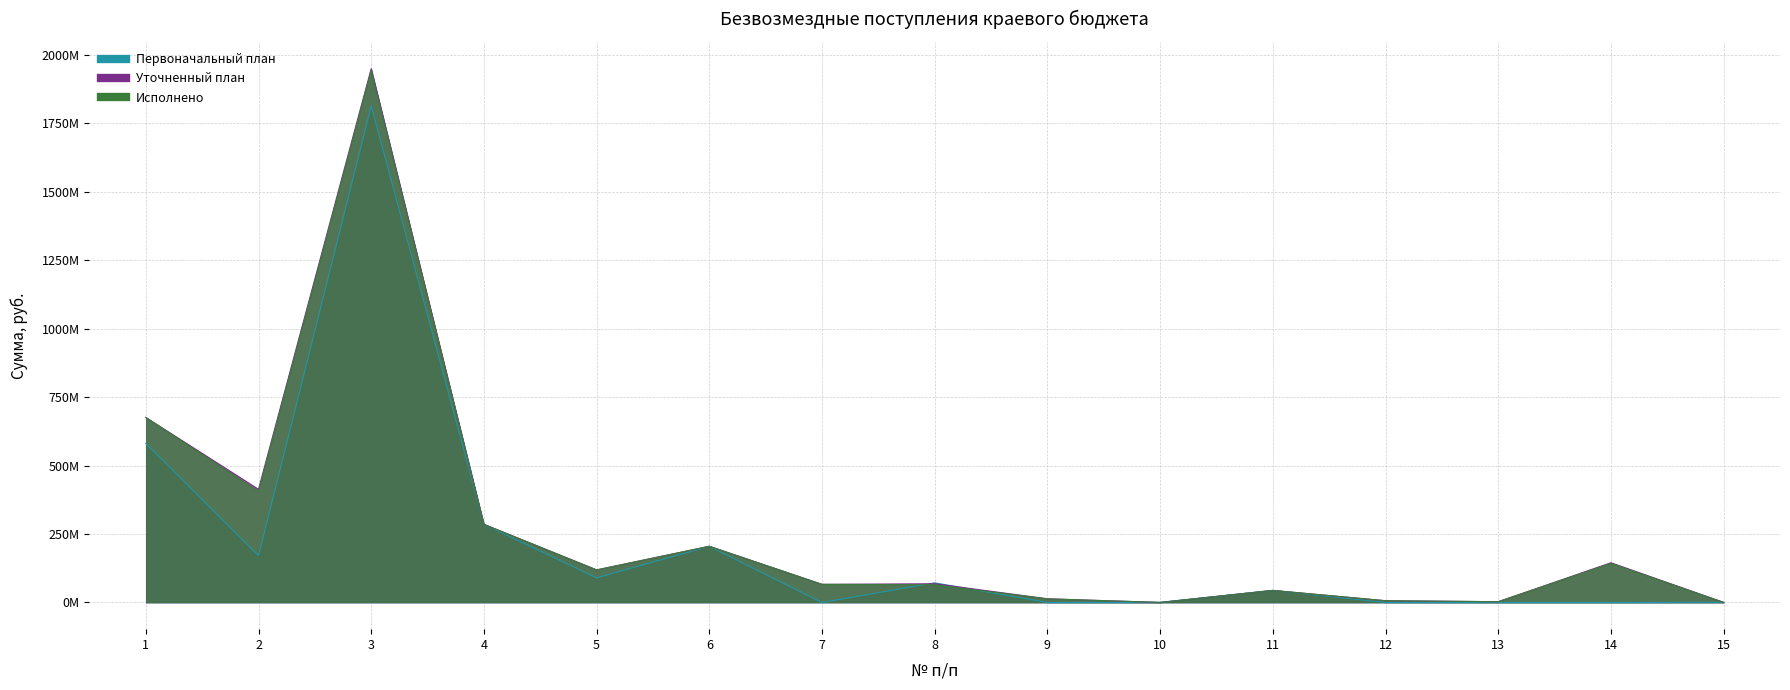

The Уточненный план series shows 145000000.0 at 14. True or false?

True